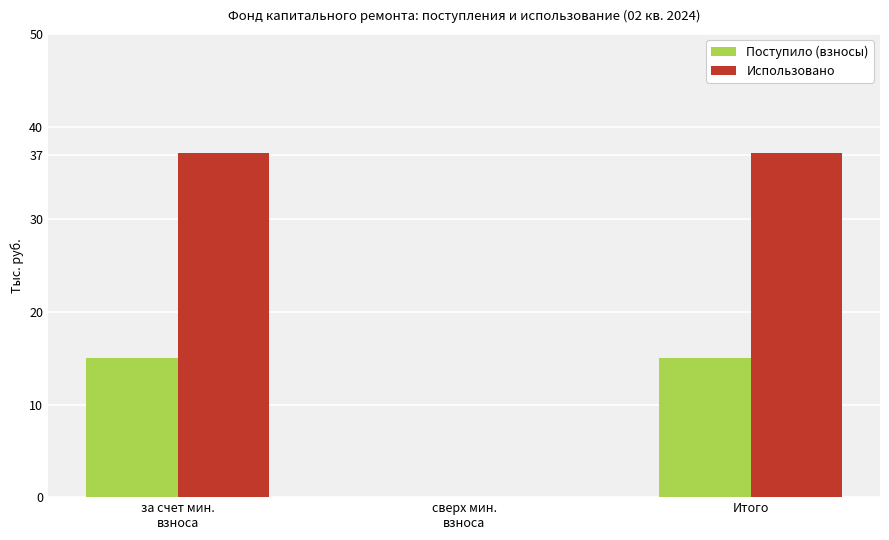

What is the sum of all Поступило (взносы) values?

30.1